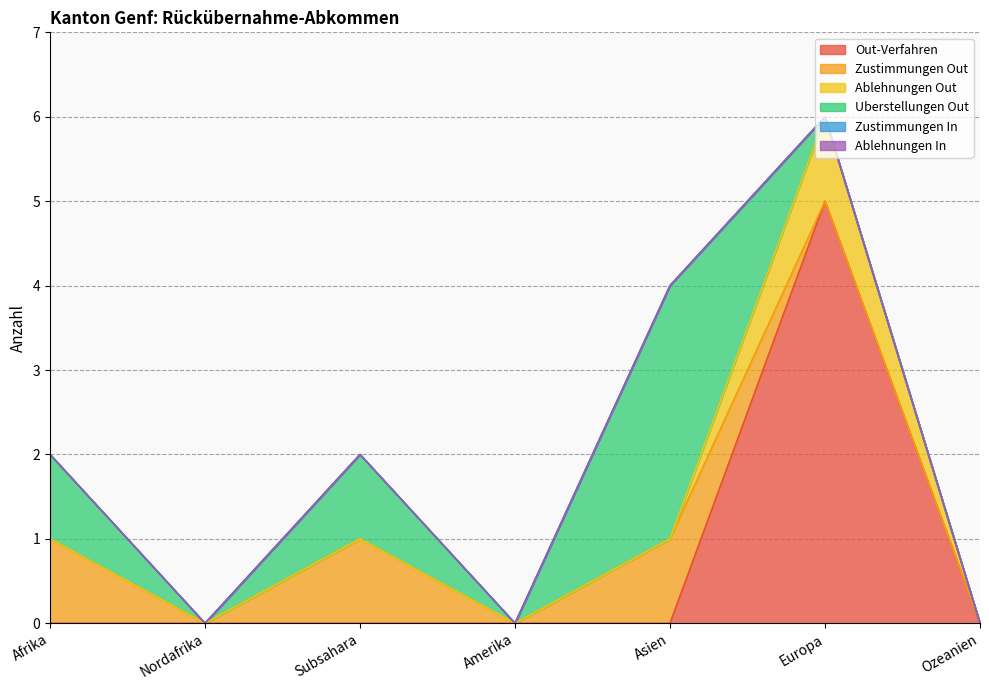

At which category does the chart reach its peak across all series?

Europa